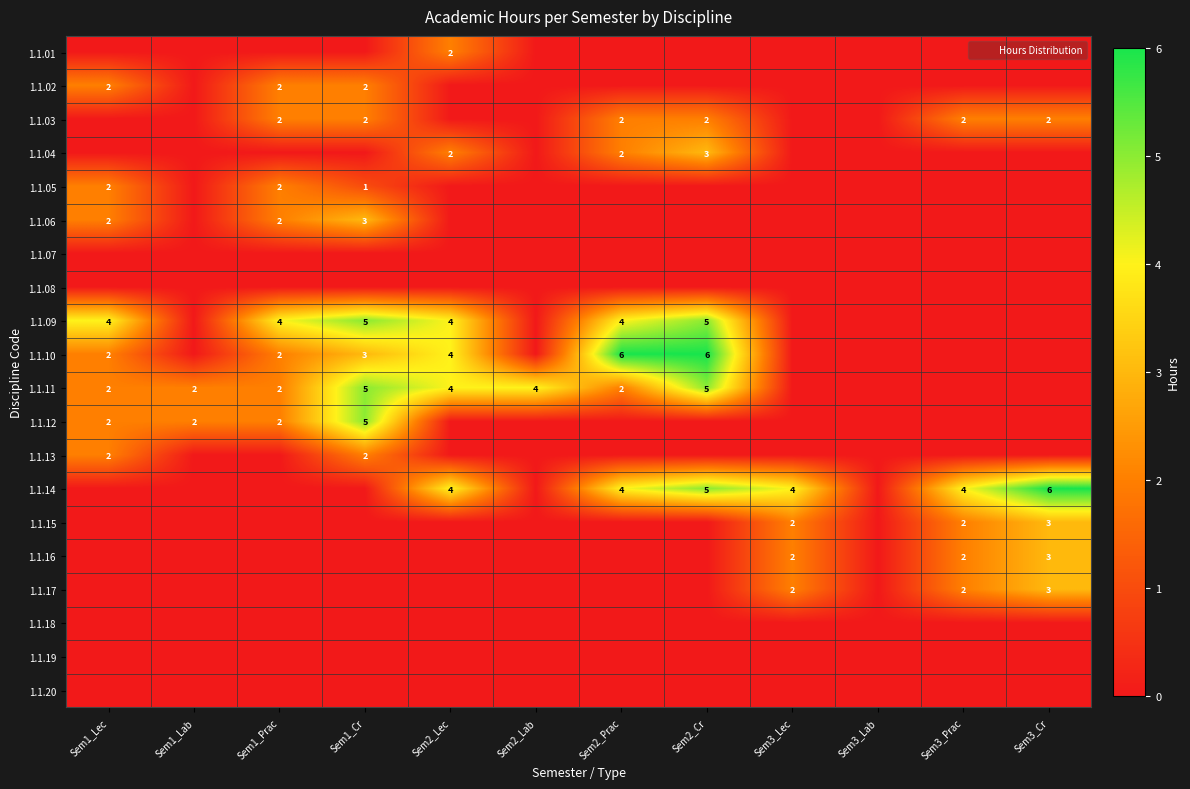

Which series has the largest total across all categories?

1.1.14